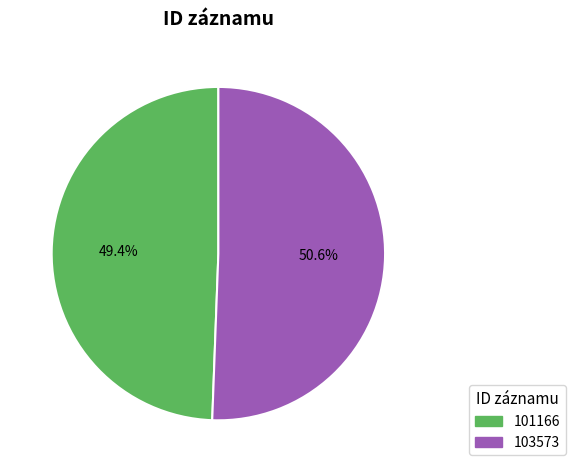

What is the largest slice in the pie chart?

103573